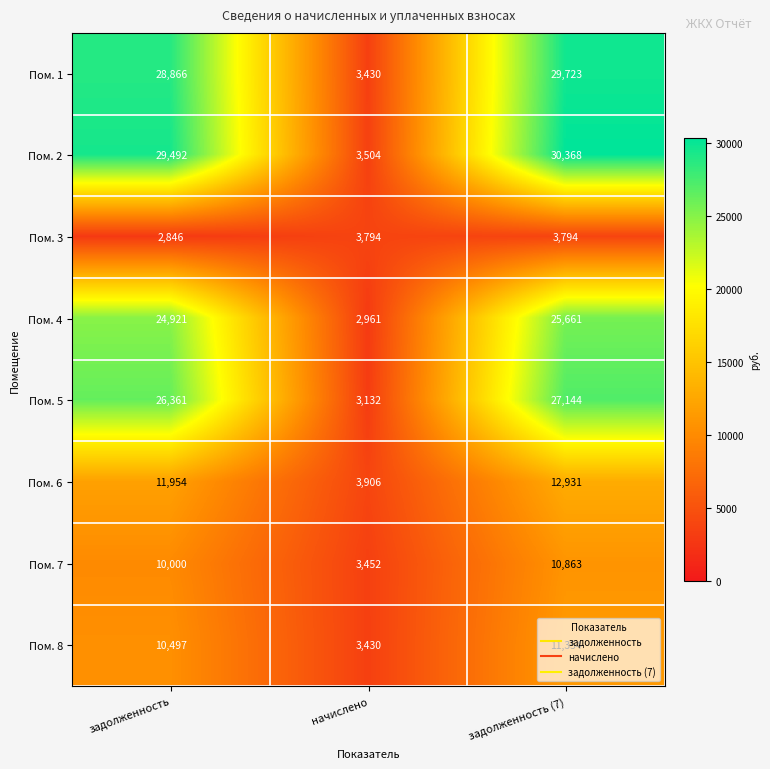

Which category has the lowest value across all series?

задолженность